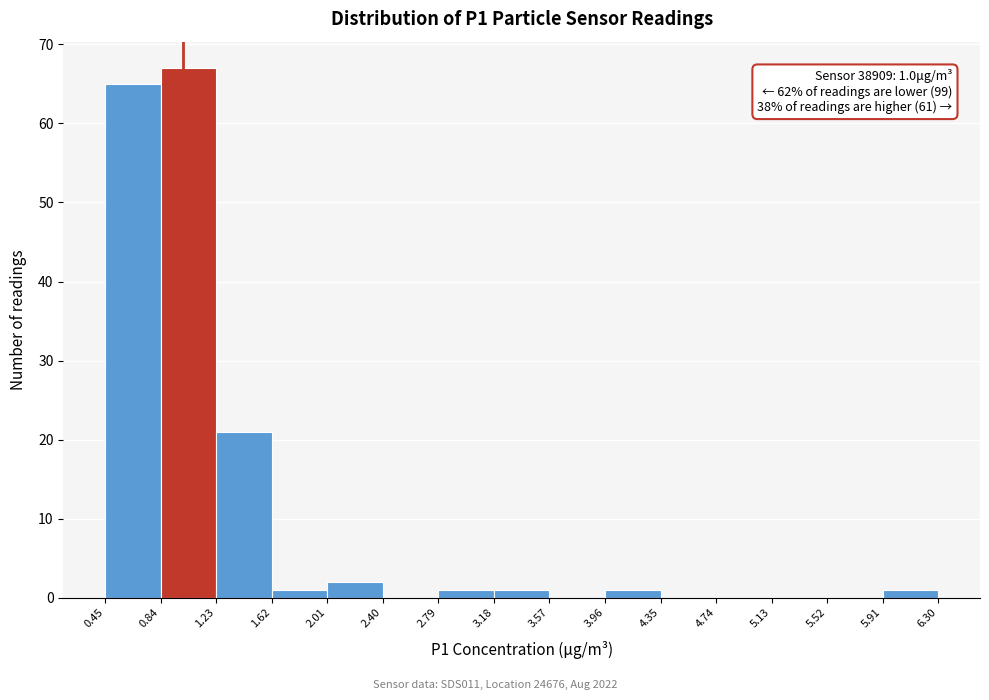

Which range on the x-axis has the tallest bar?

0.84 to 1.23